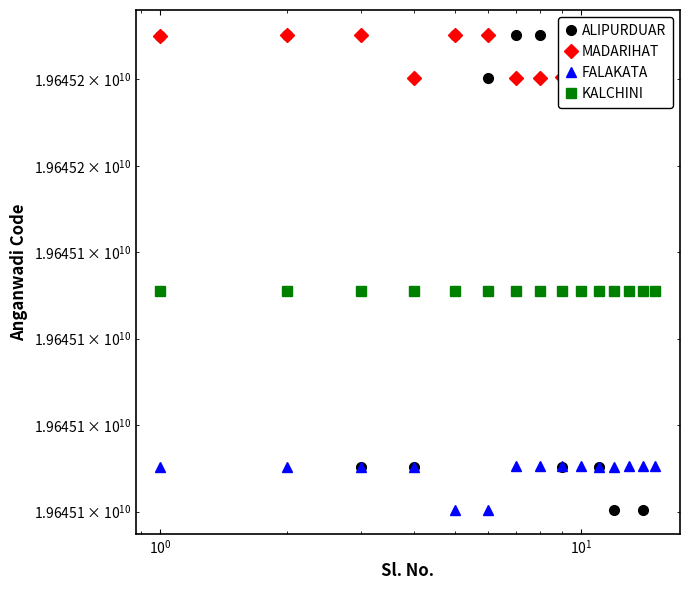

Is this an area chart (filled region under the line)?

No